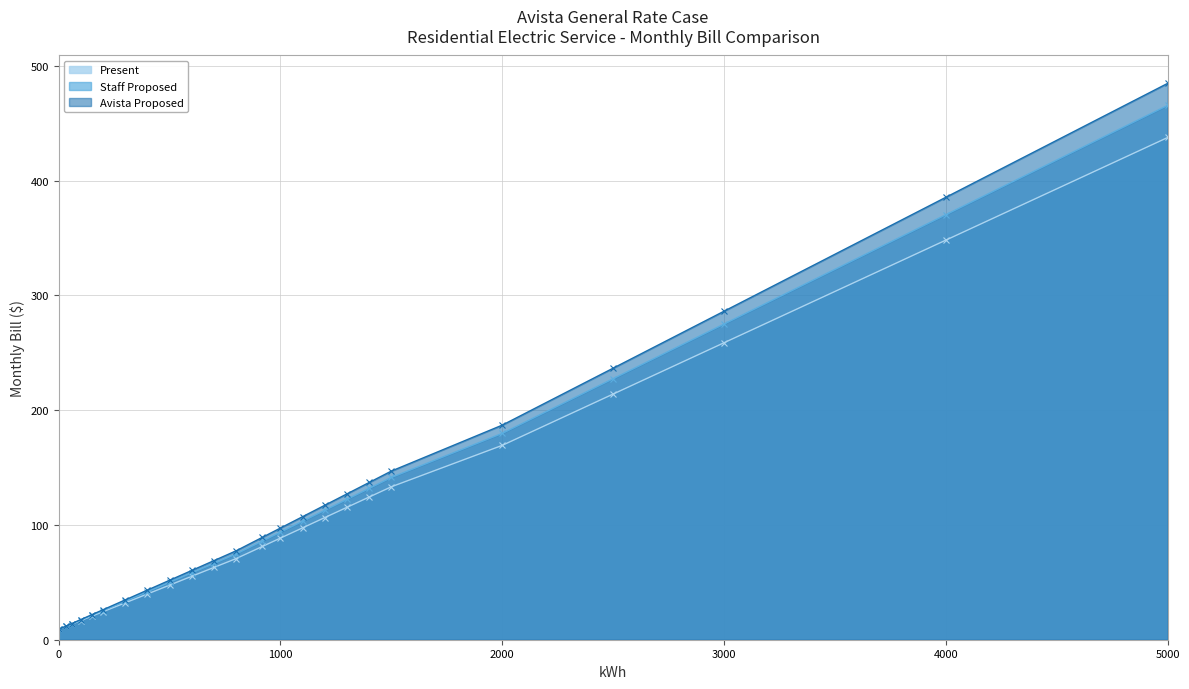

Which series has the largest range (max minus min)?

Avista Proposed